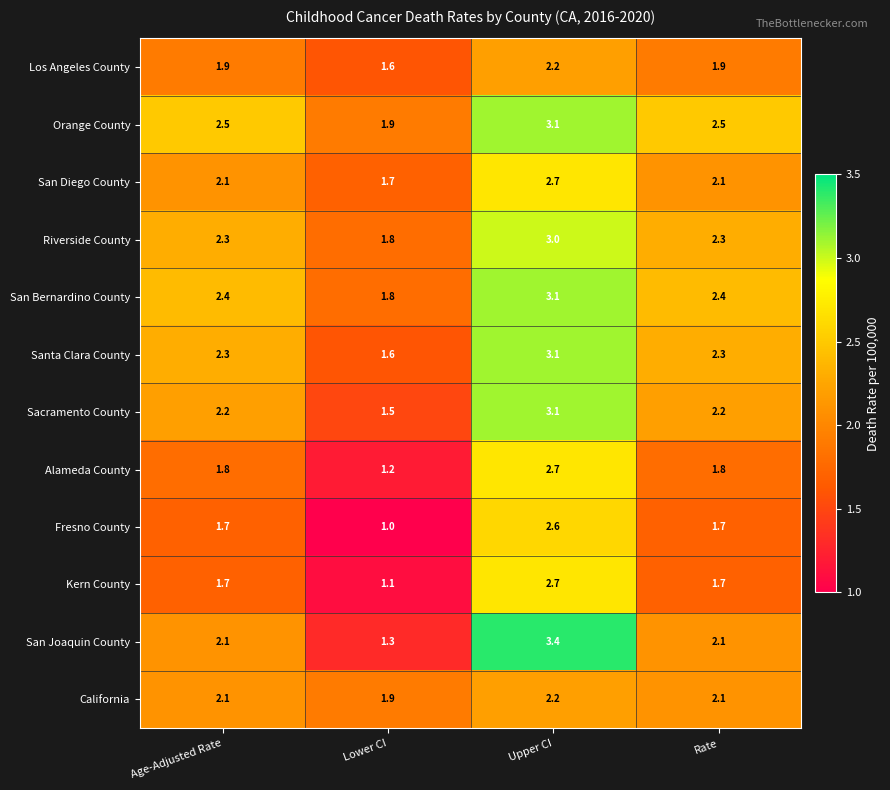

What value does the Alameda County series have at Age-Adjusted Rate?

1.8